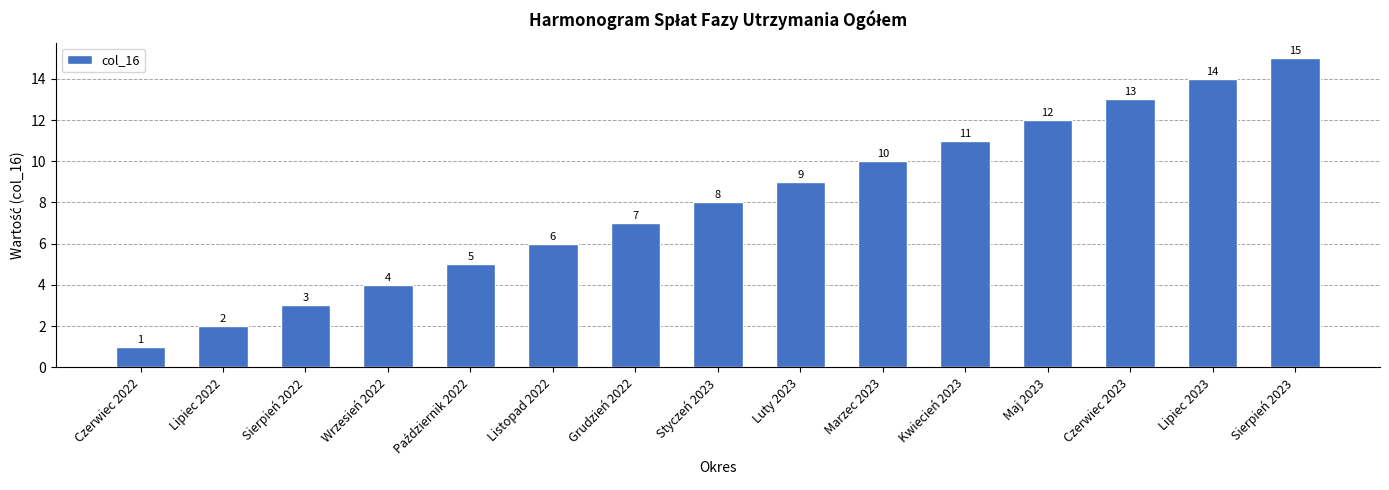

What is the change in value from Listopad 2022 to Kwiecień 2023?

+5